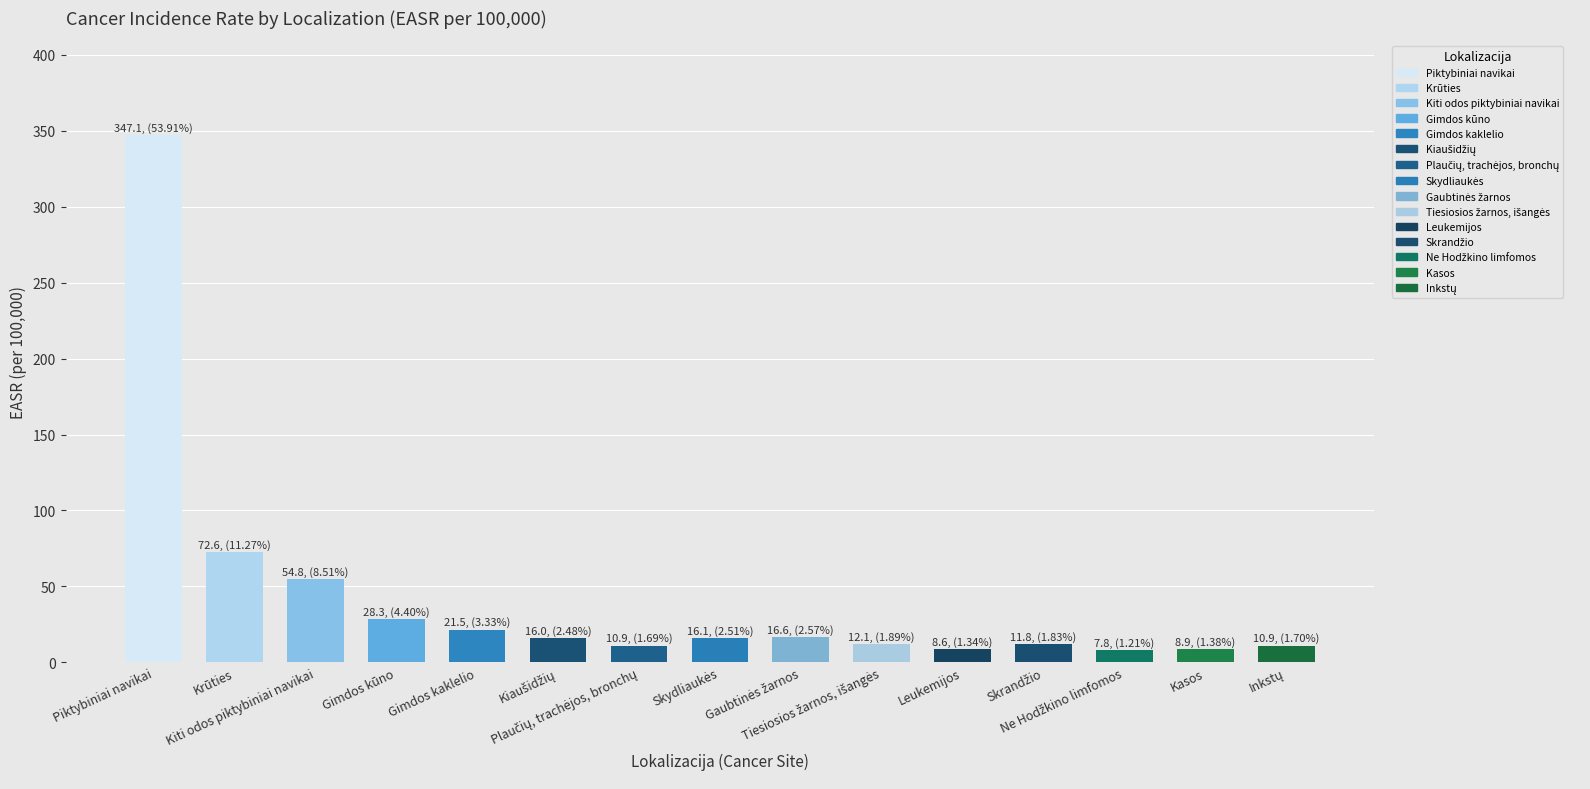

Are the bars grouped side by side (vs. stacked)?

No